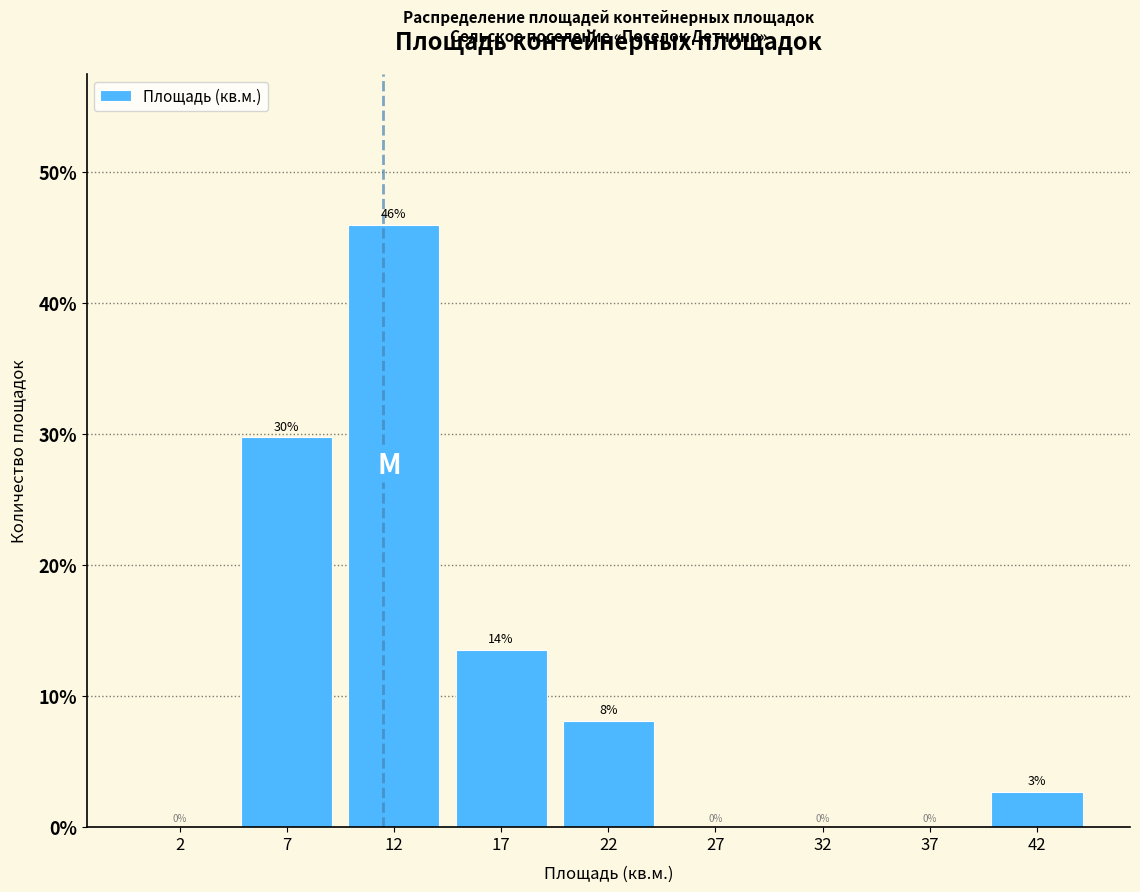

At which category does the chart reach its peak across all series?

12